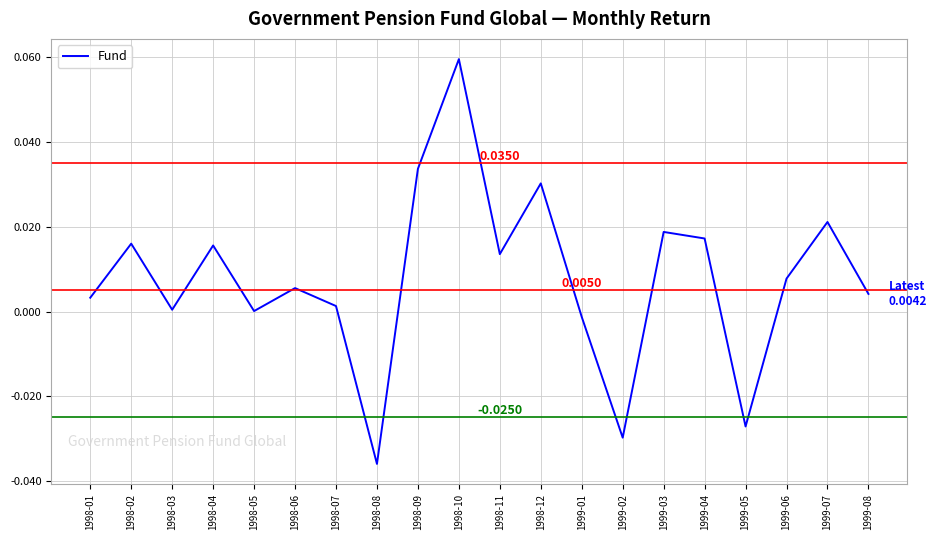

What position from the right is 1998-02?

19